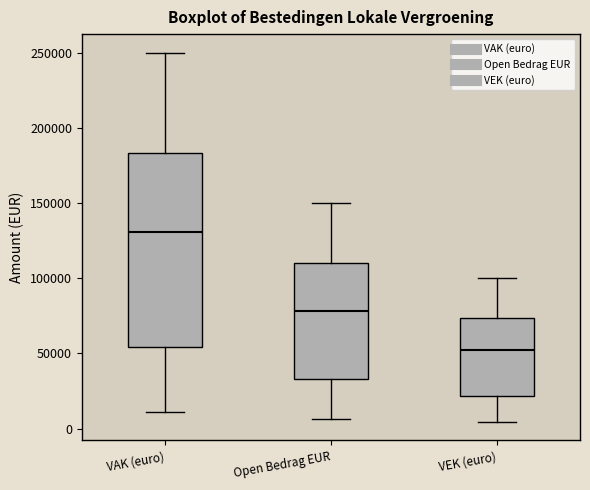

Where is the upper edge of the box for Open Bedrag EUR on the y-axis? The values are not printed on the chart, so give them approximately, as read against the axis.

110000